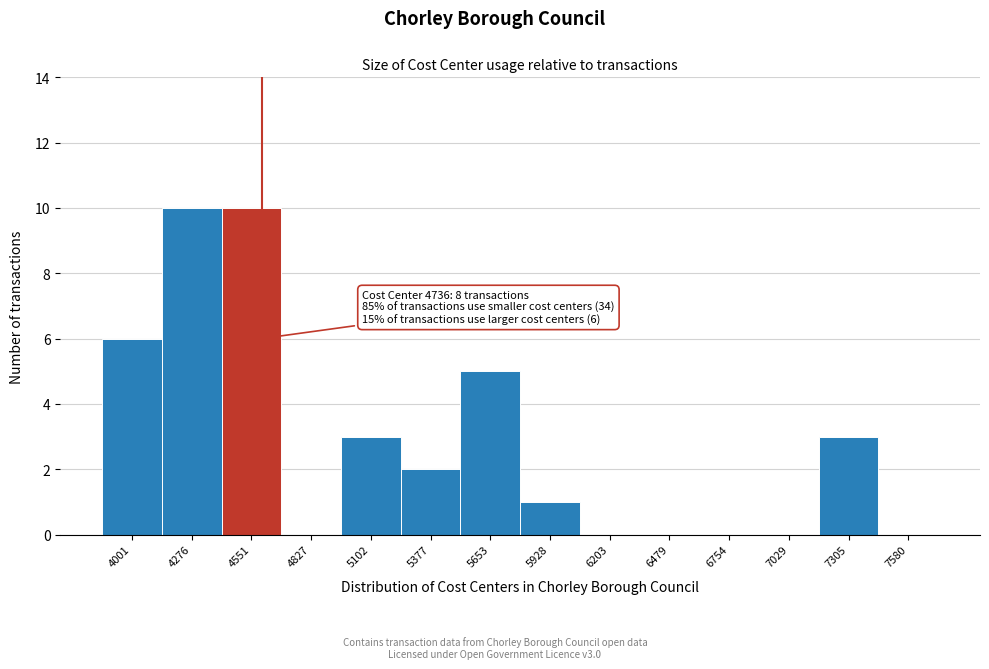

Reading left to right, what are all the values shown in this chart?

4001=6	4276=10	4551=10	4827=0	5102=3	5377=2	5653=5	5928=1	6203=0	6479=0	6754=0	7029=0	7305=3	7580=0